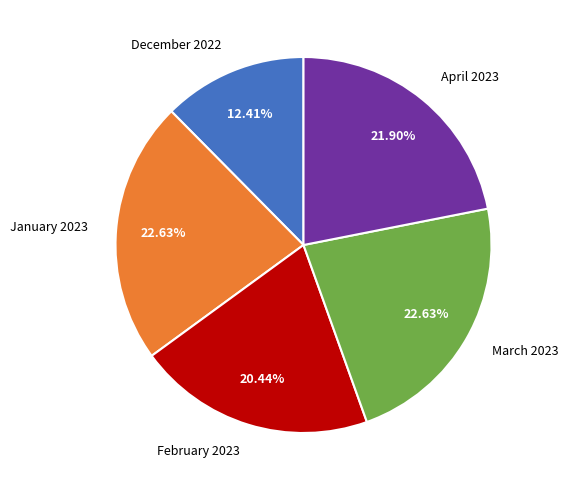

True or false: December 2022 accounts for 12% of the total.

True